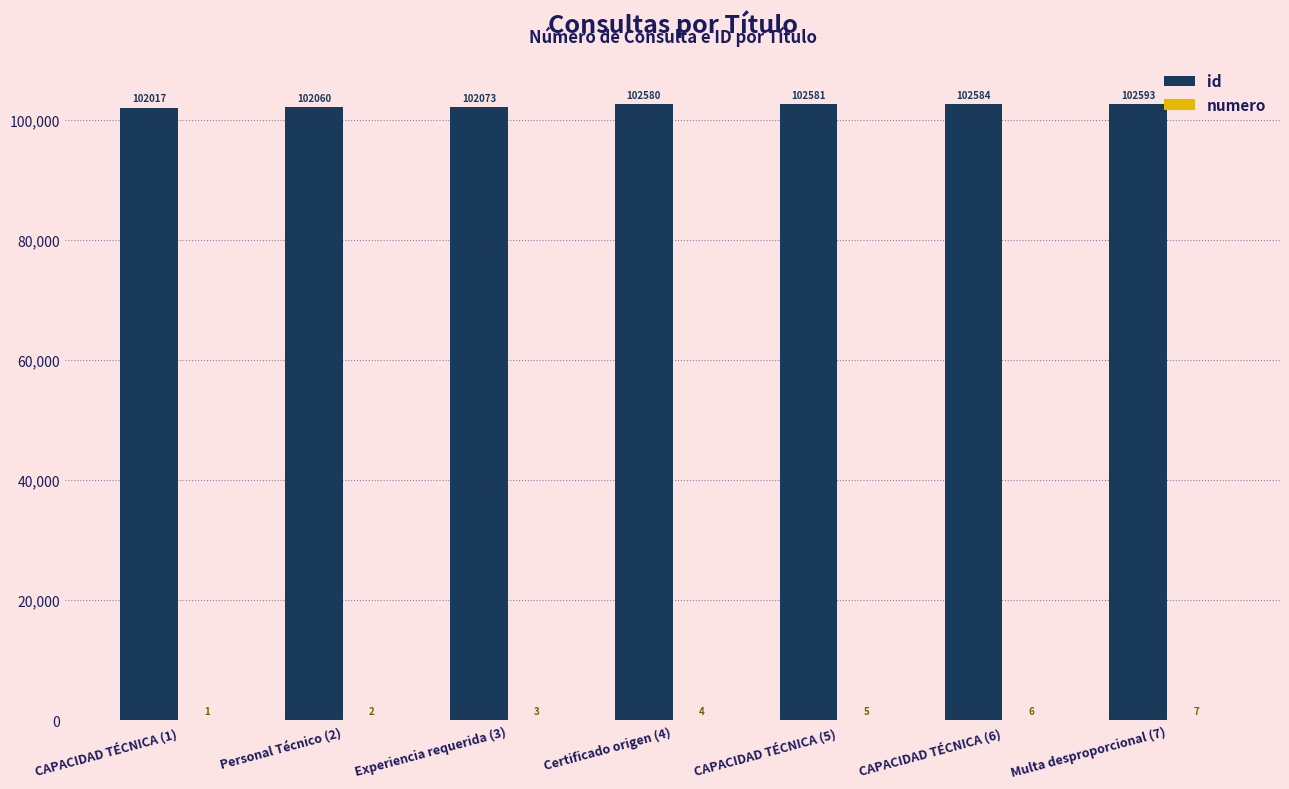

Count the number of categories in the chart.

7